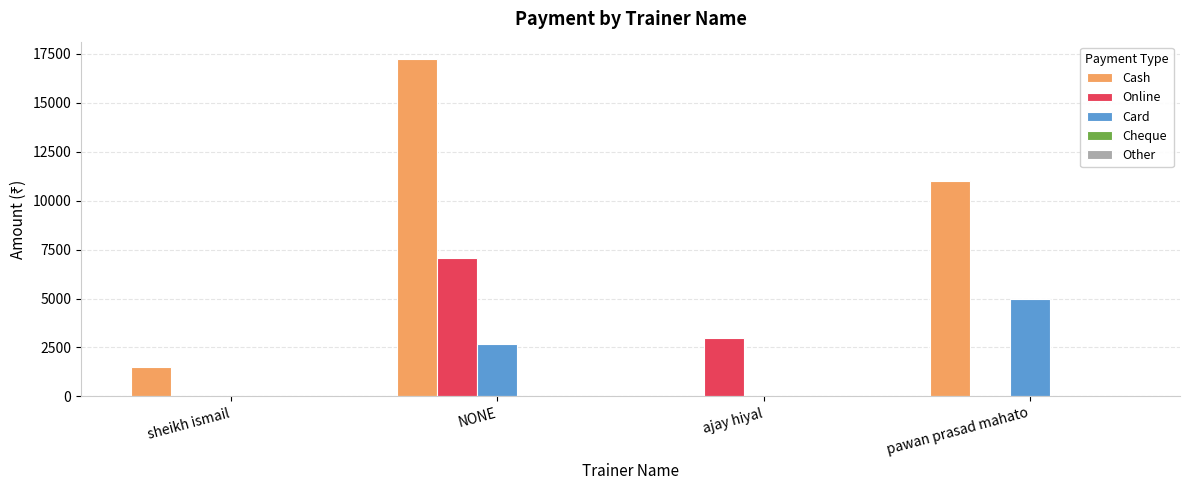

Which series changed the most between sheikh ismail and NONE?

Cash